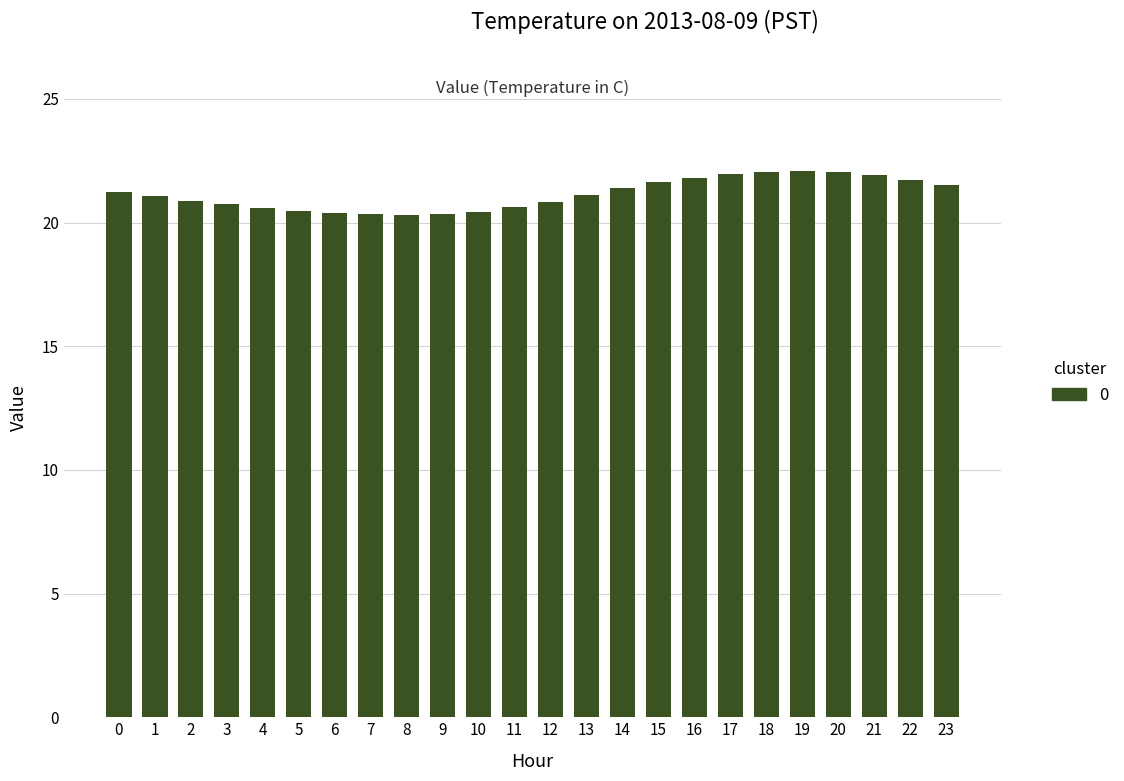

What is the change in value from 1 to 9?

-0.7